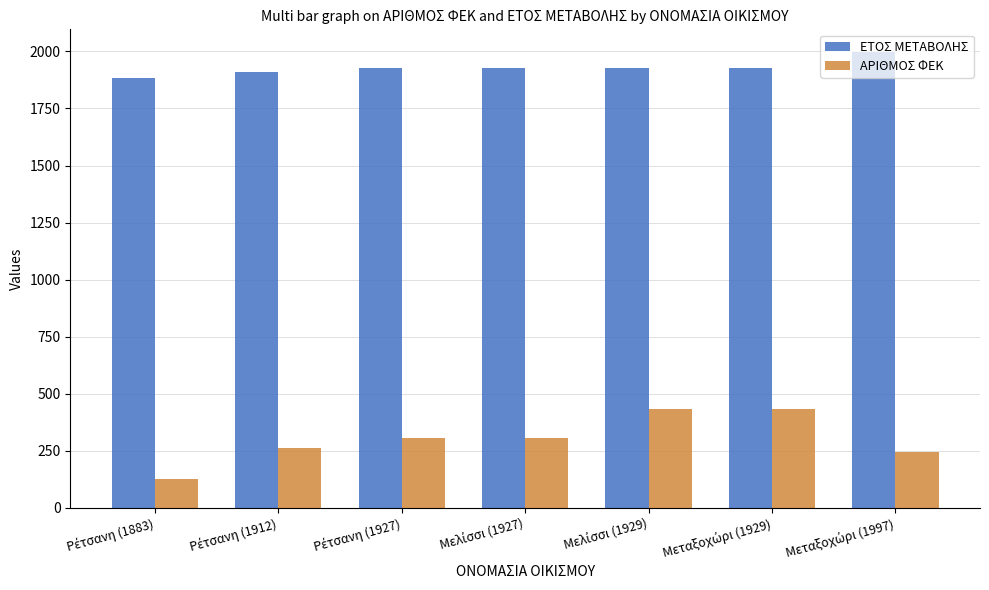

Which series has the largest range (max minus min)?

ΑΡΙΘΜΟΣ ΦΕΚ